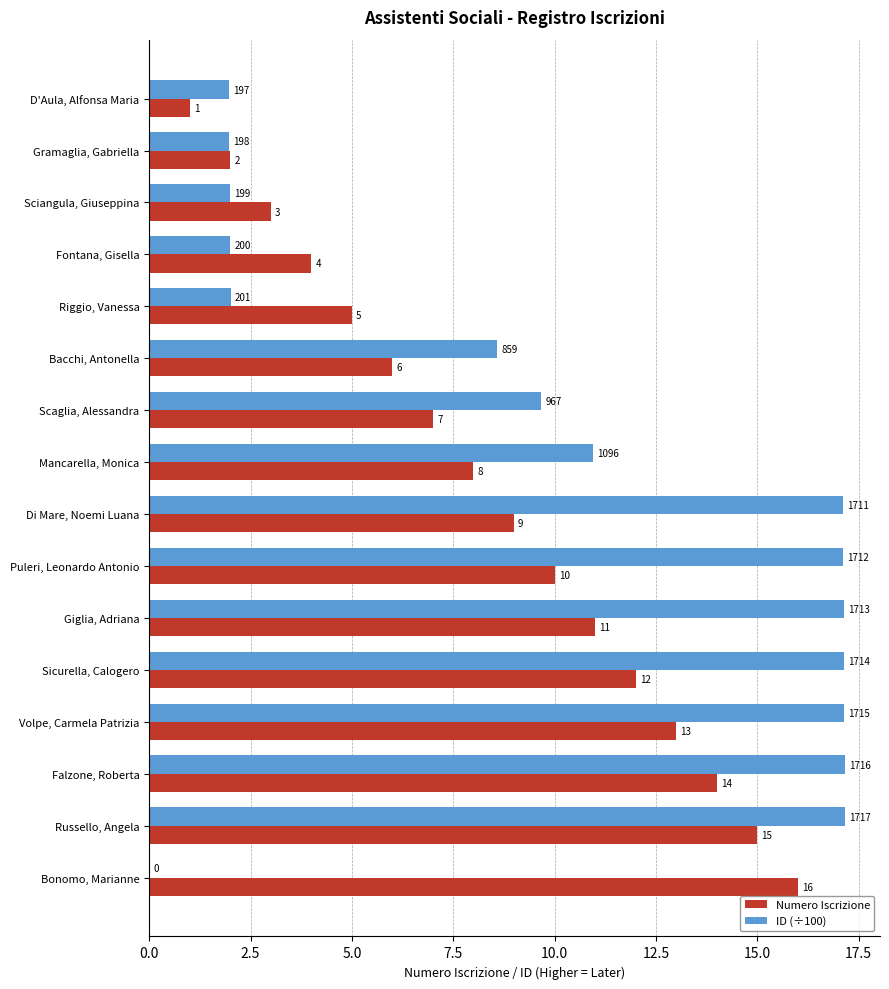

Between Sciangula, Giuseppina and Falzone, Roberta, which series saw the biggest shift?

ID (÷100)